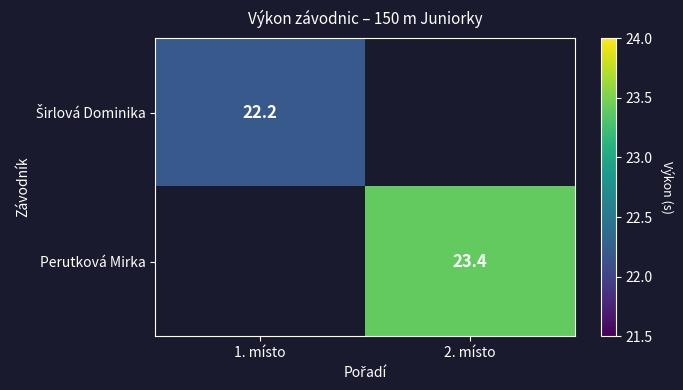

The Perutková Mirka series shows 23.4 at 2. místo. True or false?

True